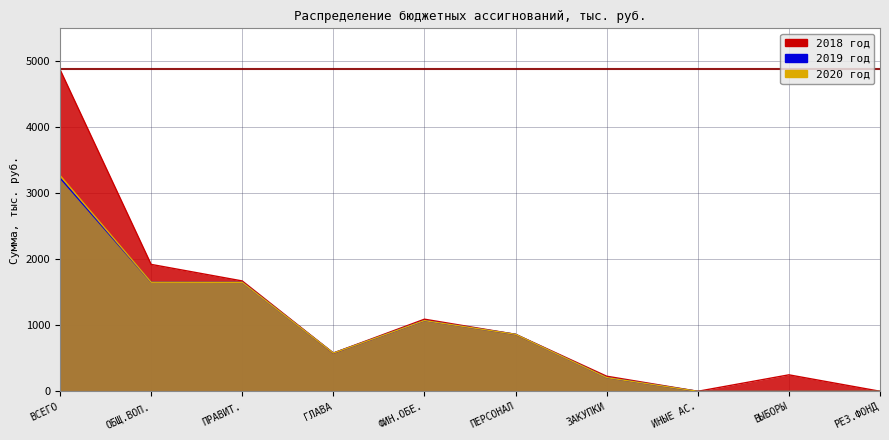

How many values in the 2018 год series are below 863?

5